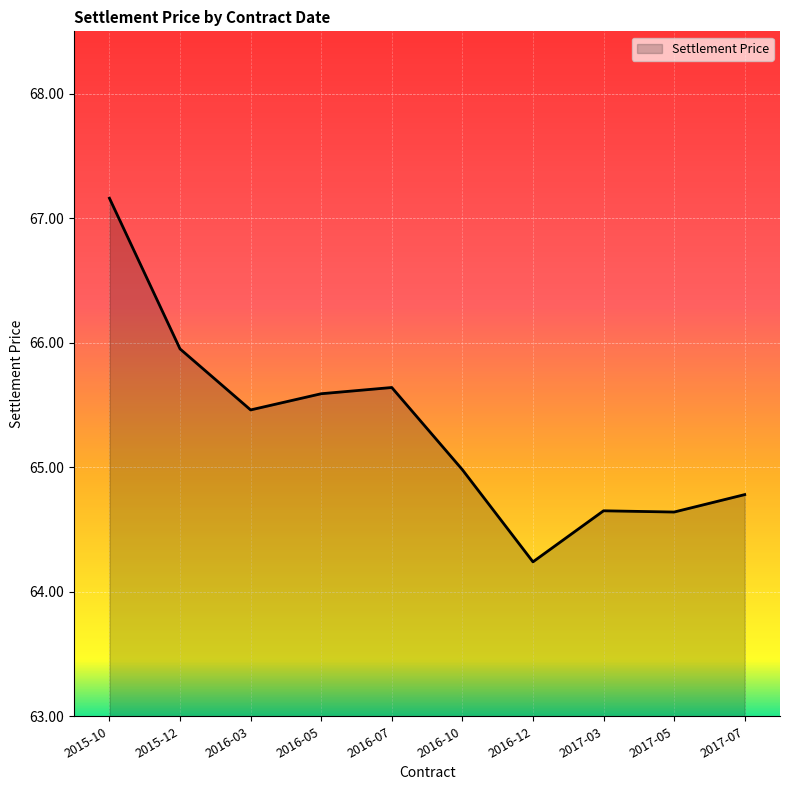

What is the approximate value at 2016-05?

65.6